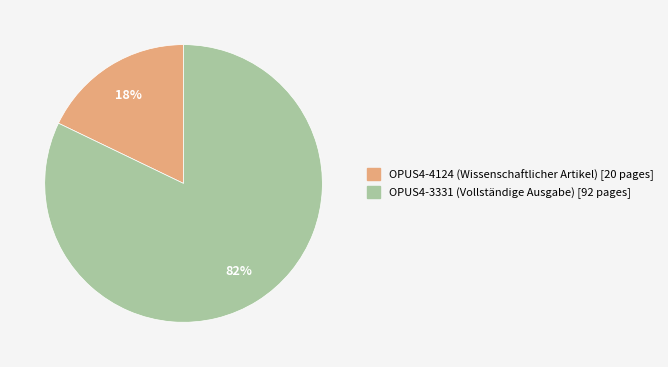

How many segments does this pie chart have?

2